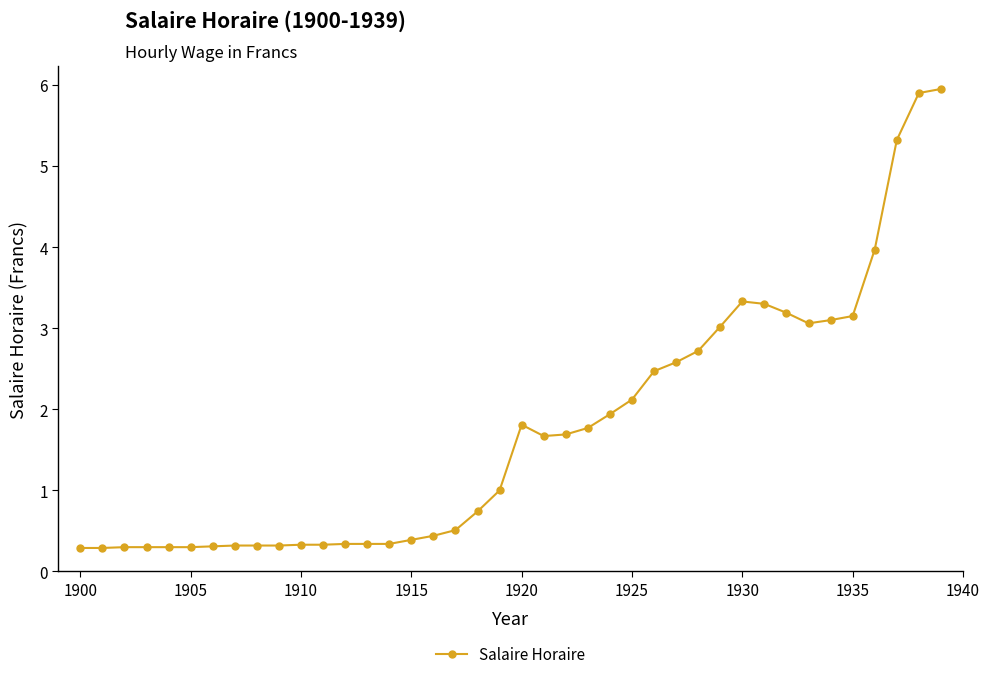

What is the value of the 16th point from the left?

0.4